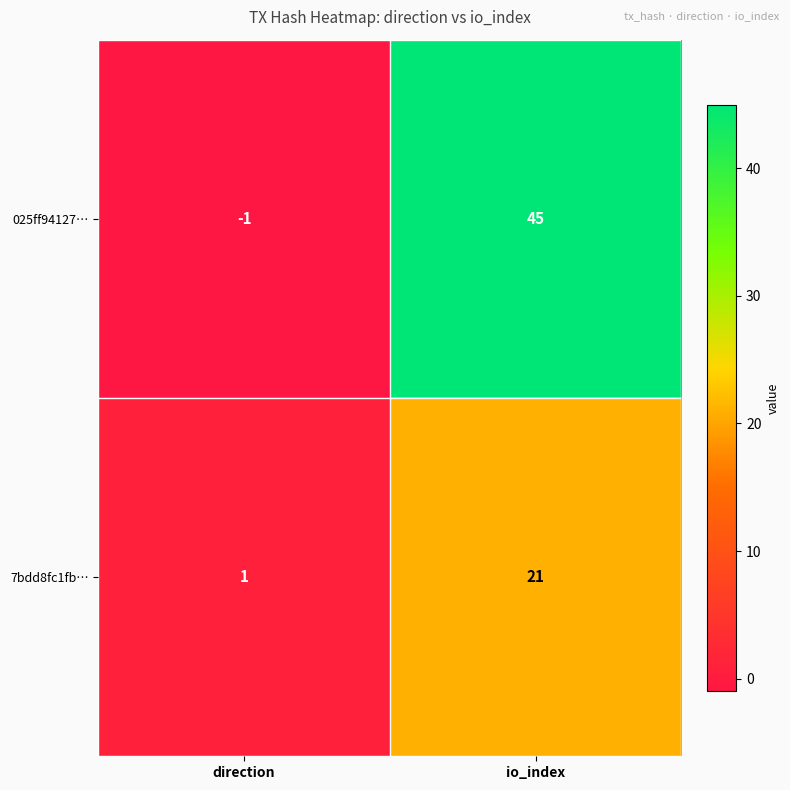

Is it true that 025ff94127… equals -1 at direction?

True